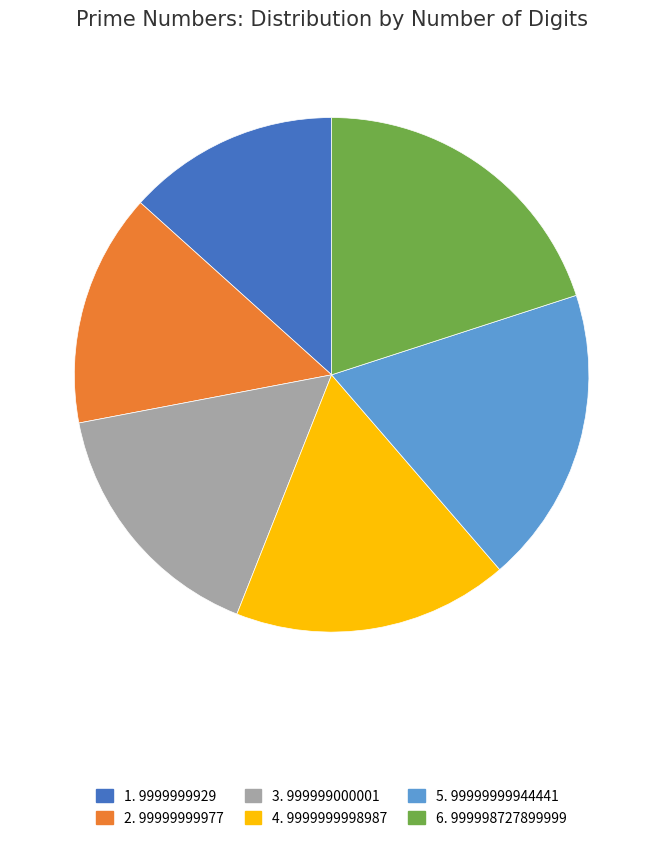

Count the number of slices in the pie.

6